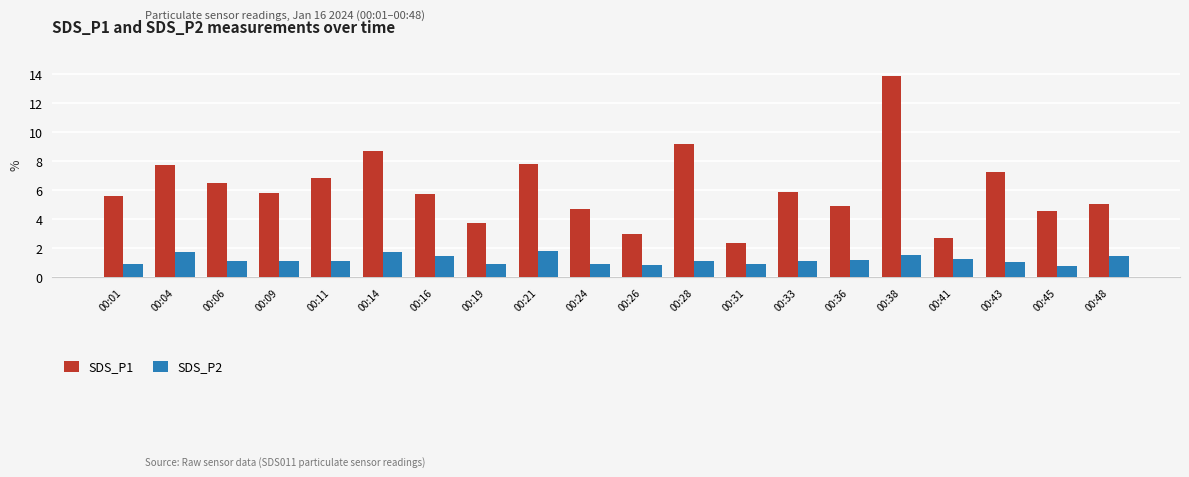

What is the difference between the SDS_P1 values at 00:41 and 00:43?

4.6